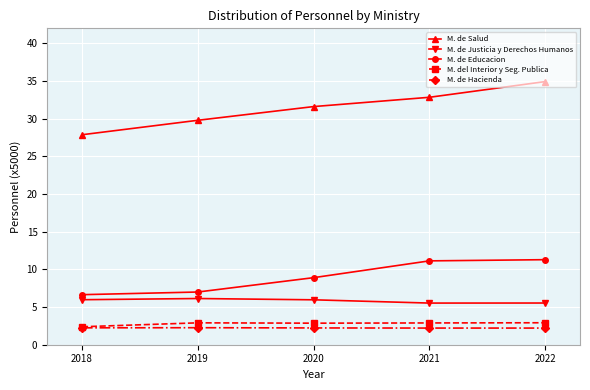

What is the value of the M. del Interior y Seg. Publica point at the 2nd from the left?

2.9